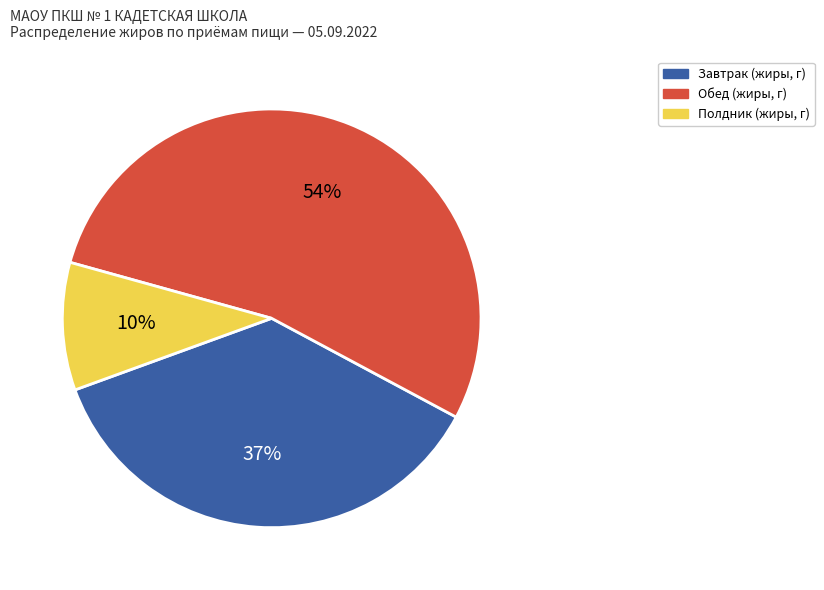

To the nearest percent, what is the average slice percentage?

33%